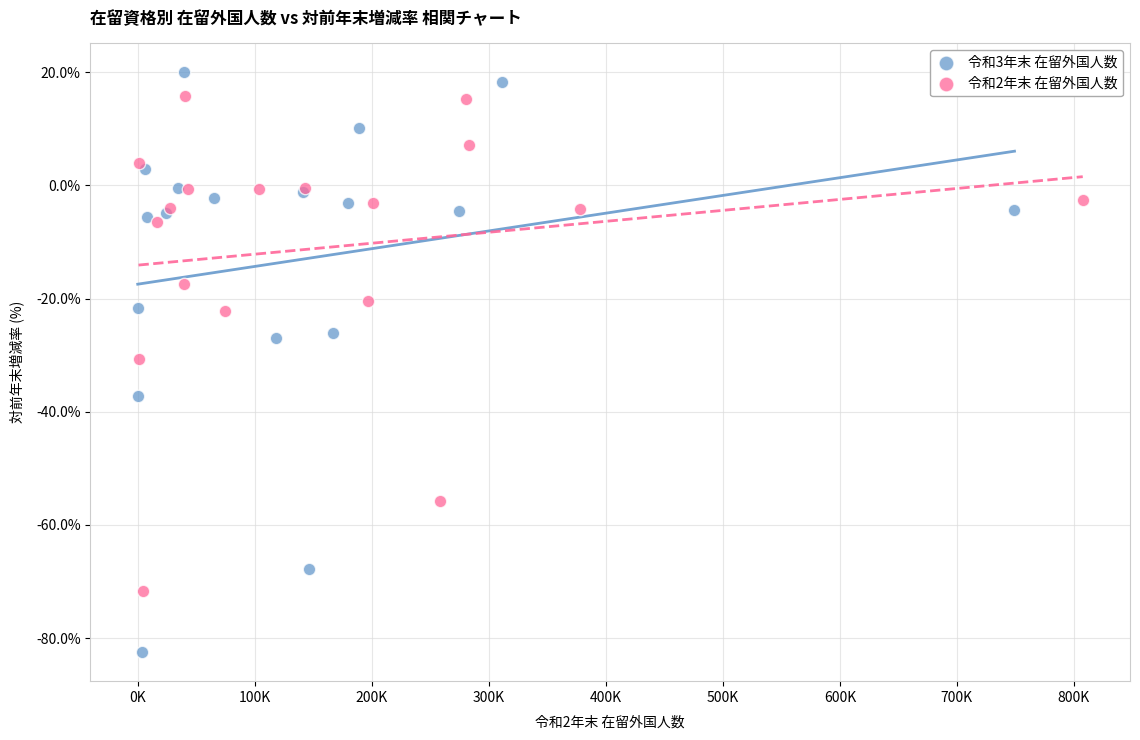

Which series contains the lowest Y value?

令和3年末 在留外国人数